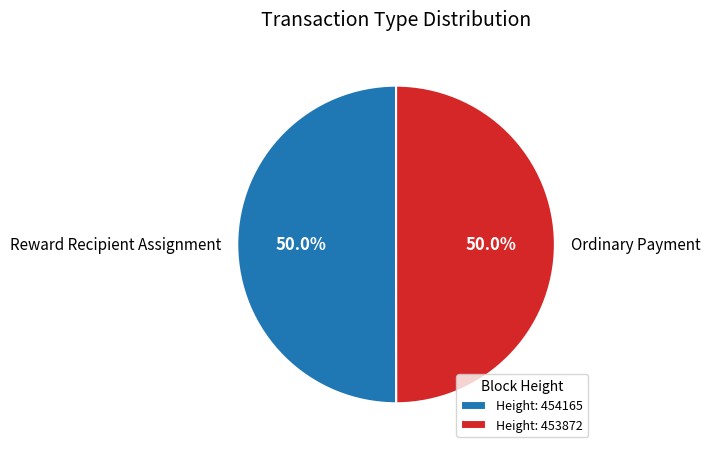

To the nearest percent, what is the average slice percentage?

50%